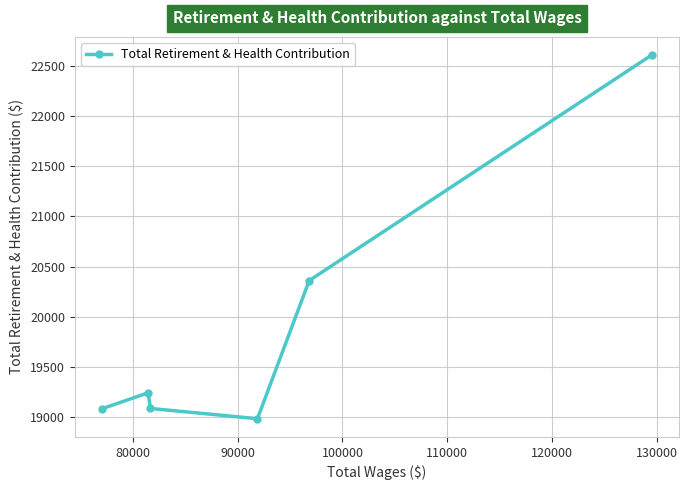

What is the value of the 1st point from the left?

19084